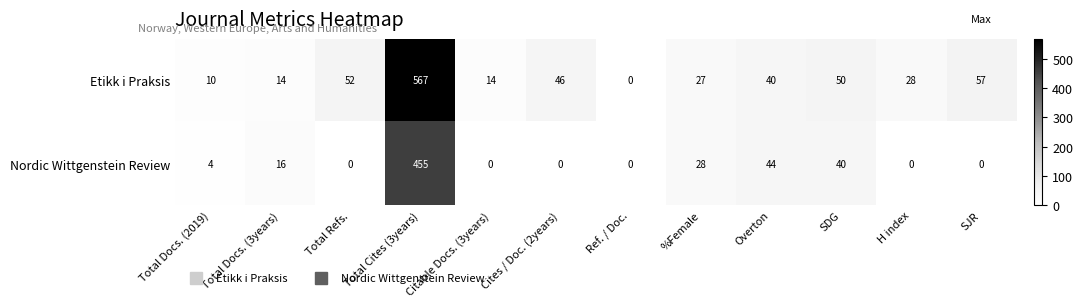

The Nordic Wittgenstein Review series shows -317 at Cites / Doc. (2years). True or false?

False